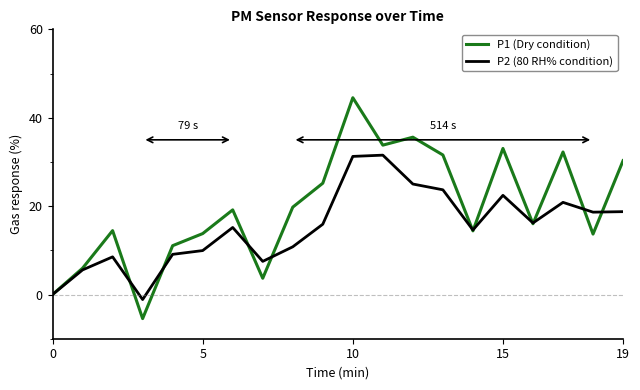

Rank the series by their average value, from highest to lowest.

P1 (Dry condition), P2 (80 RH% condition)